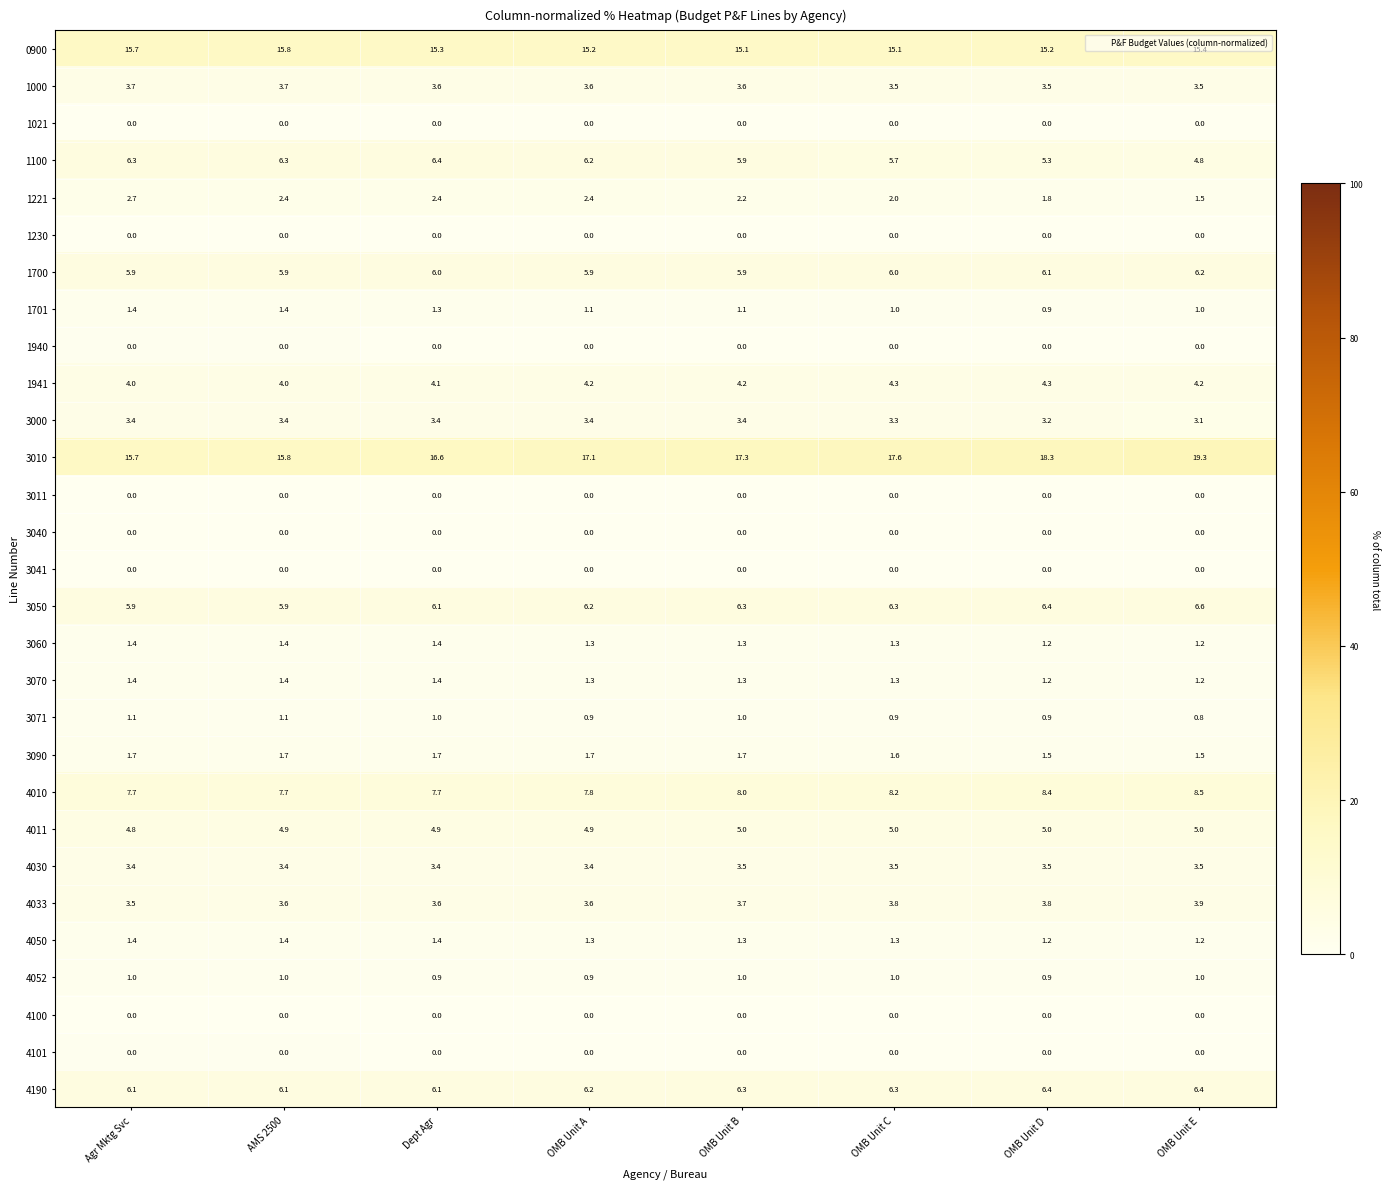

The 3060 series shows 1.4 at Agr Mktg Svc. True or false?

True